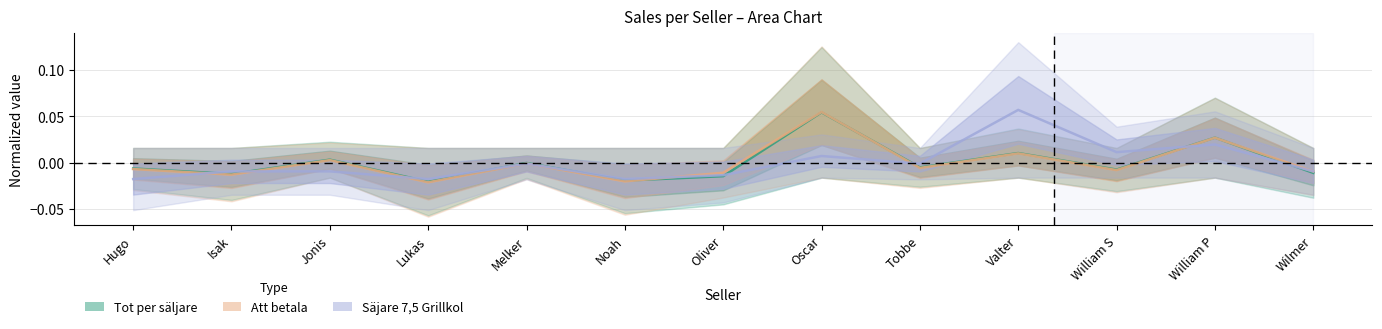

List the labels in order of Att betala value, smallest first.

Lukas, Noah, Isak, Oliver, Wilmer, William S, Hugo, Tobbe, Melker, Jonis, Valter, William P, Oscar